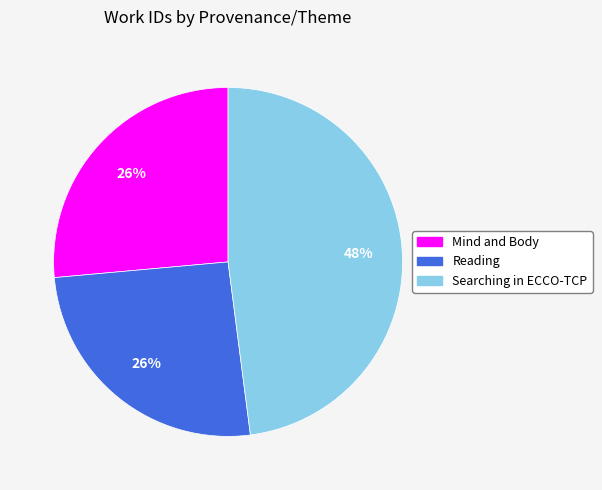

To the nearest percent, what is the combined percentage of Searching in ECCO-TCP and Reading?

74%